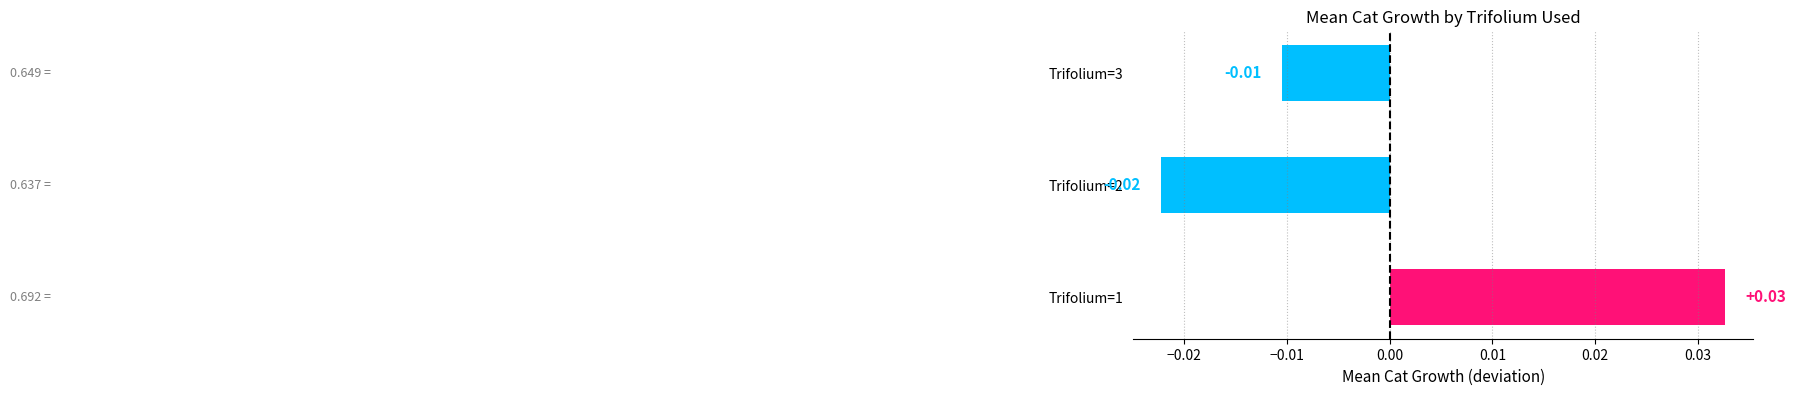

Rank the categories by value from highest to lowest.

Trifolium=1, Trifolium=3, Trifolium=2